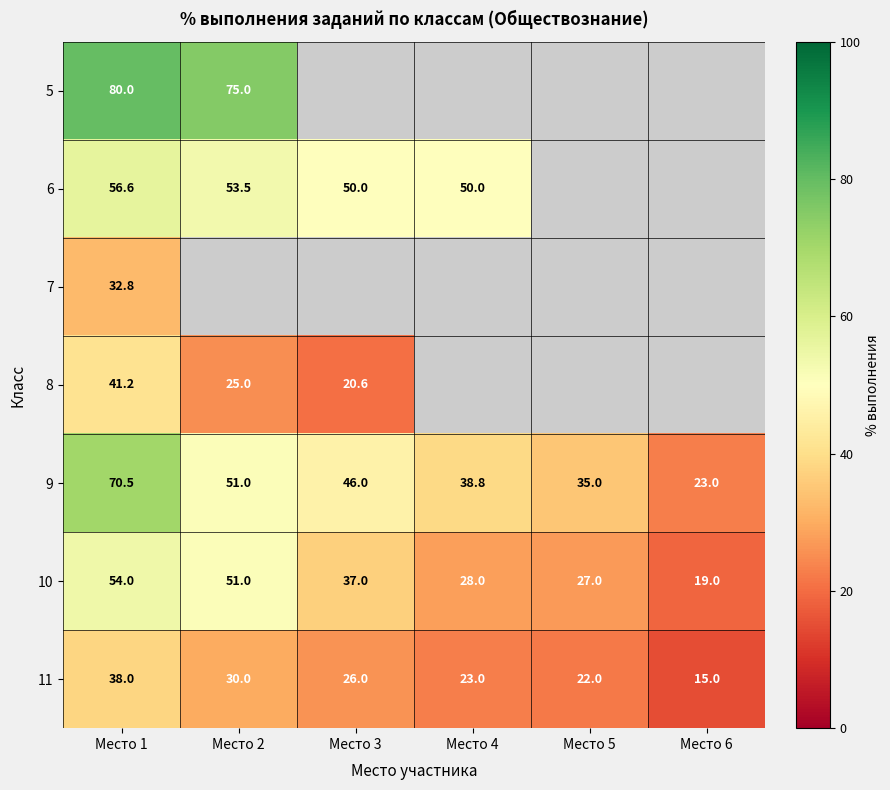

Rank the categories by 9 value from lowest to highest.

Место 6, Место 5, Место 4, Место 3, Место 2, Место 1